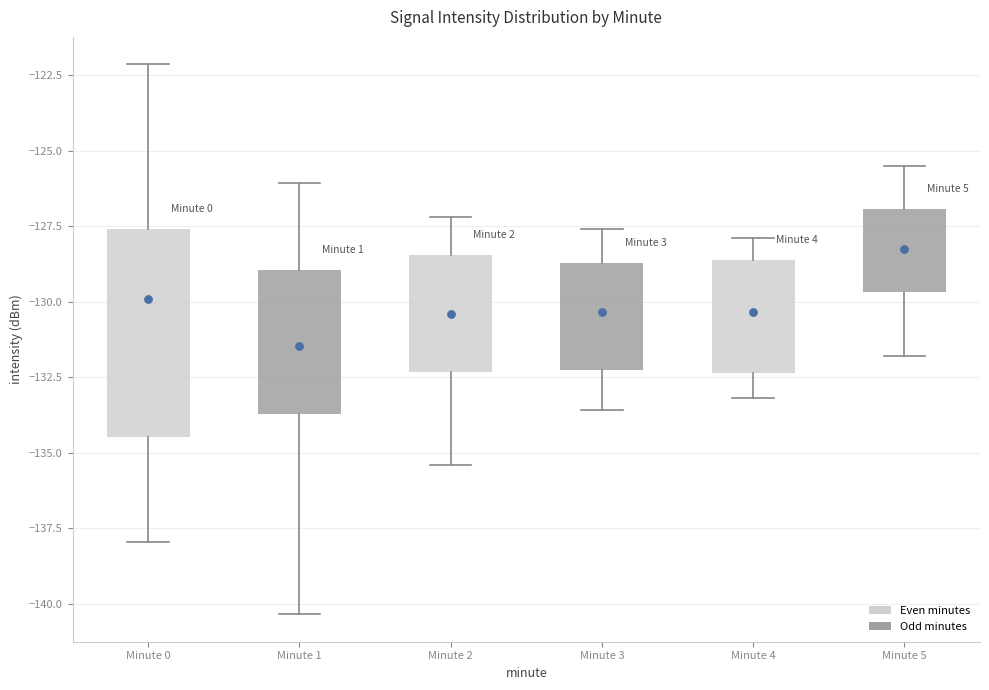

Which box's median line is the lowest?

Minute 1